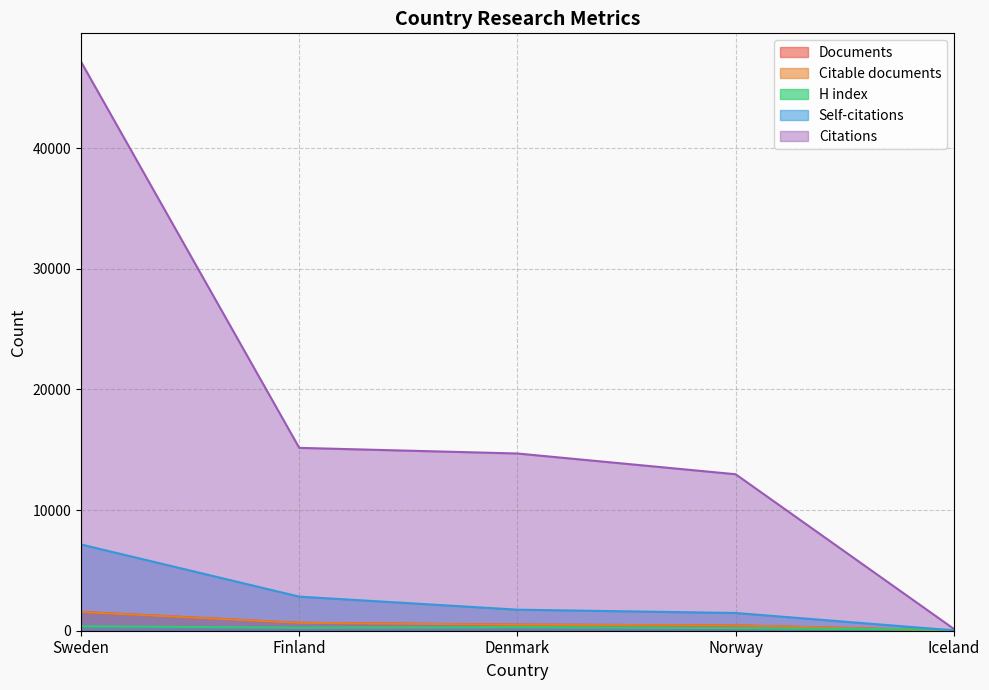

What is the difference between the maximum and minimum values in the H index series?

292